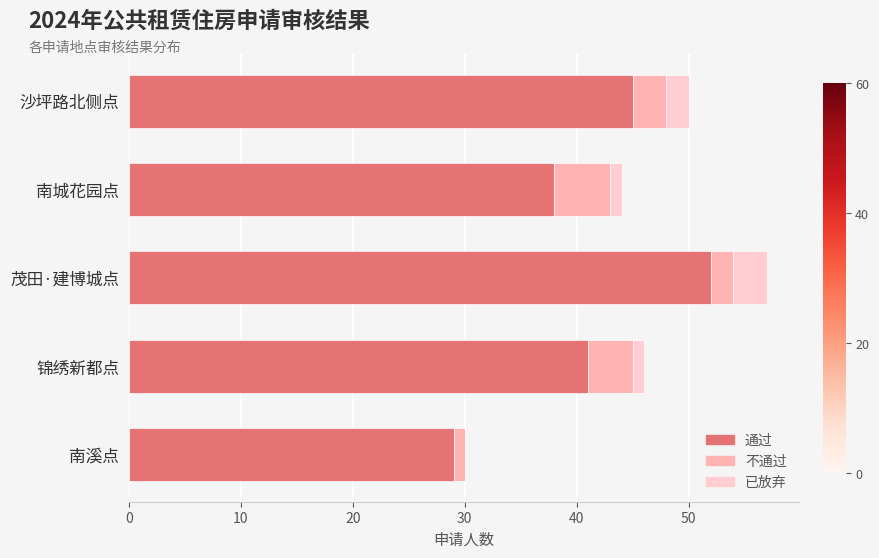

At which category is the sum across all series the highest?

茂田·建博城点